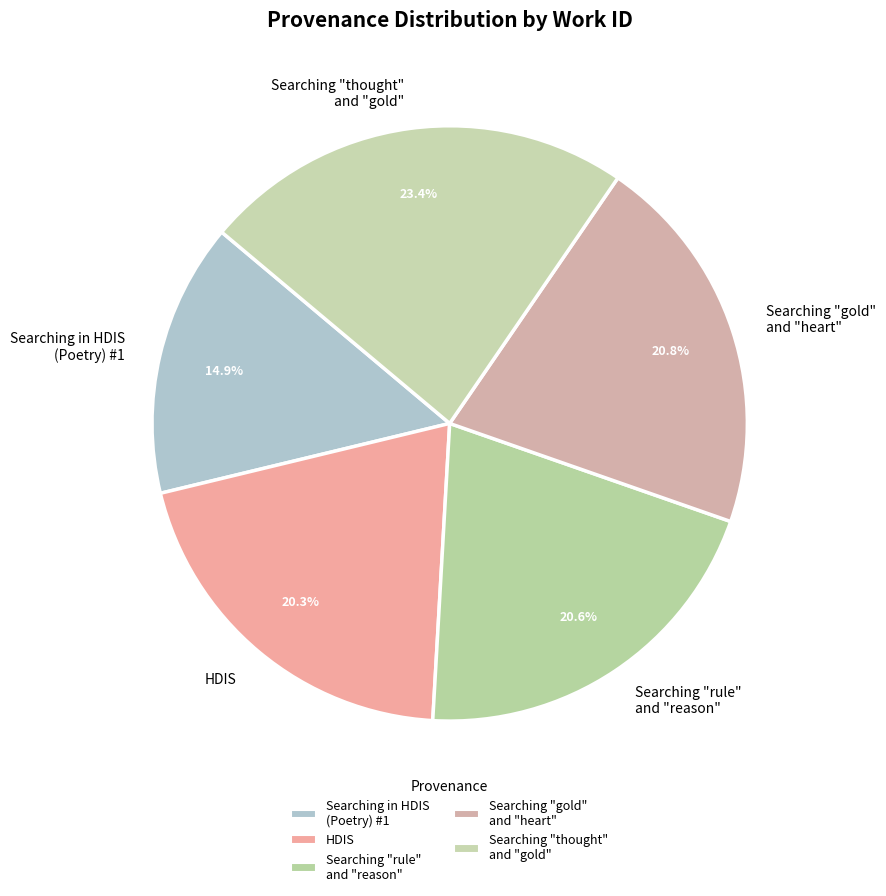

Which category has the biggest portion of the pie?

Searching "thought" and "gold"